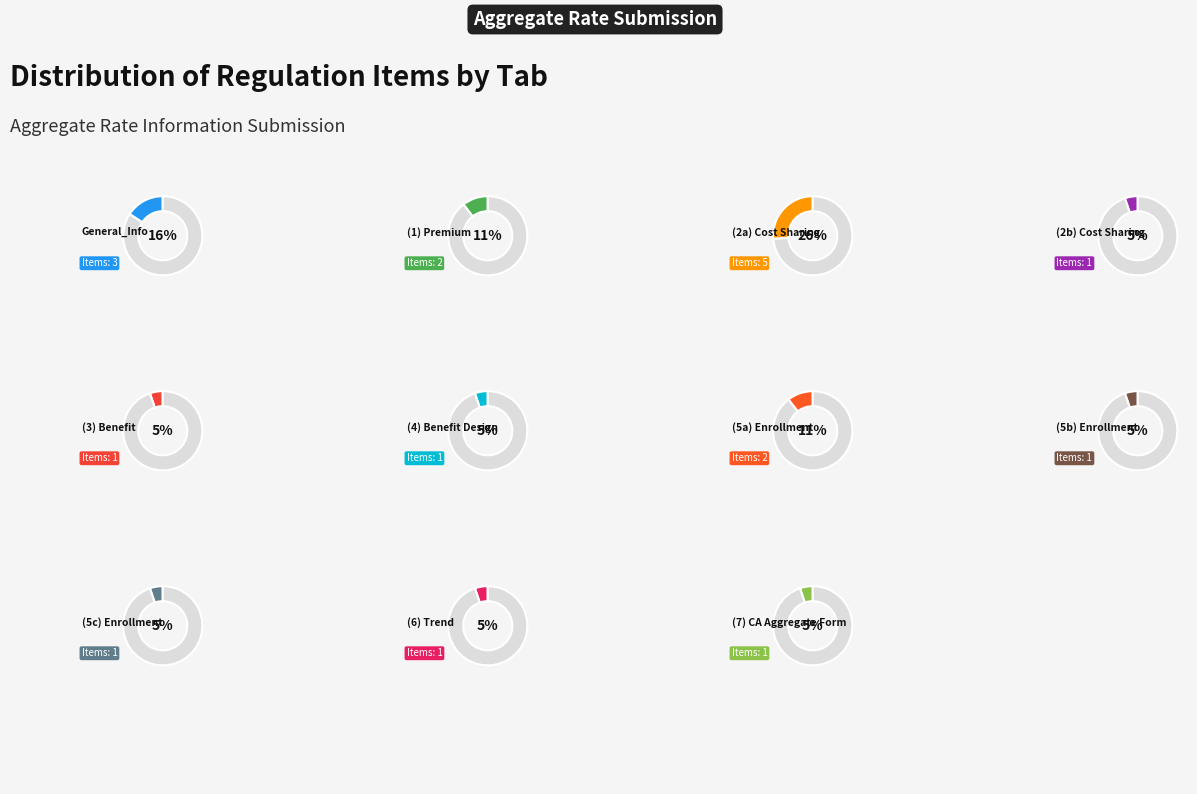

Is there any slice that represents more than half of the pie?

No